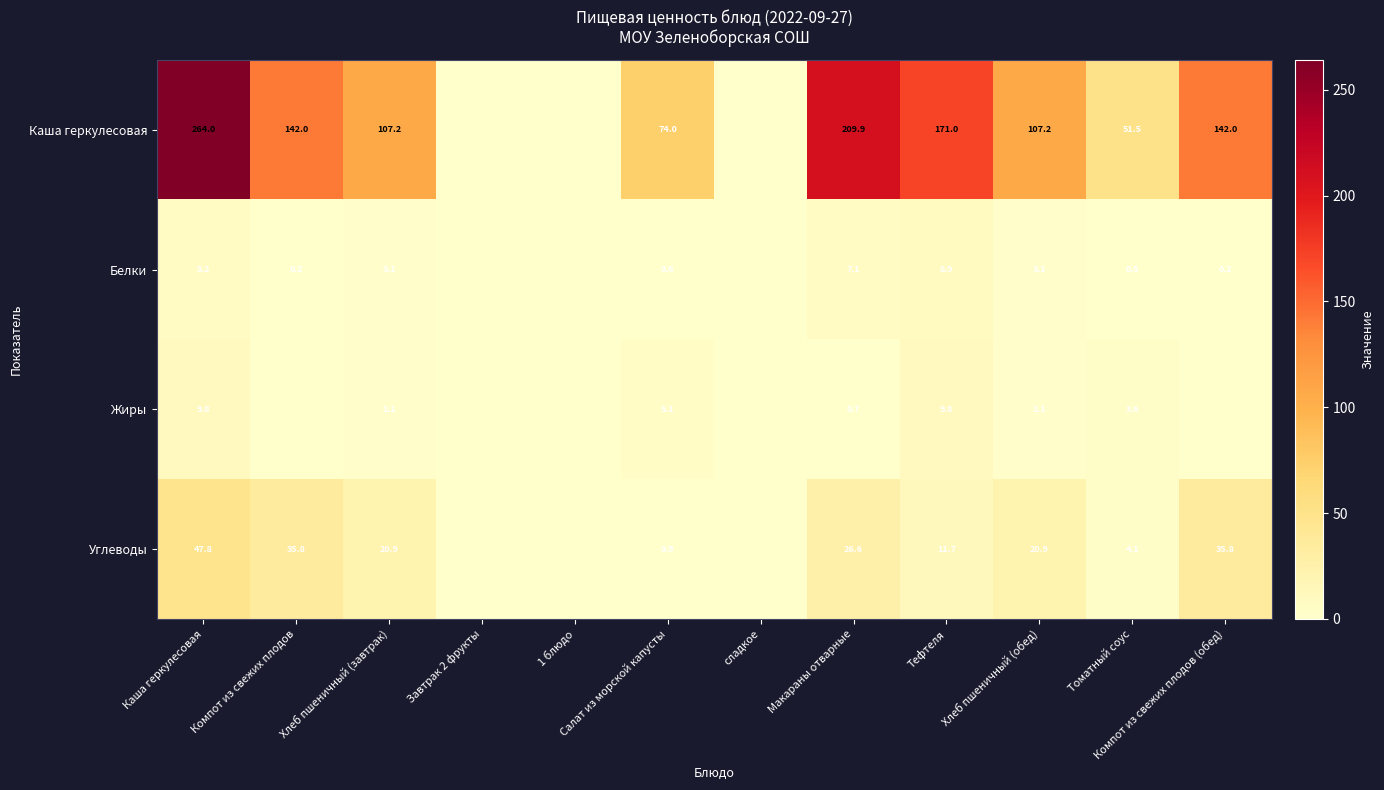

Which has a higher value, Тефтеля or сладкое?

Тефтеля